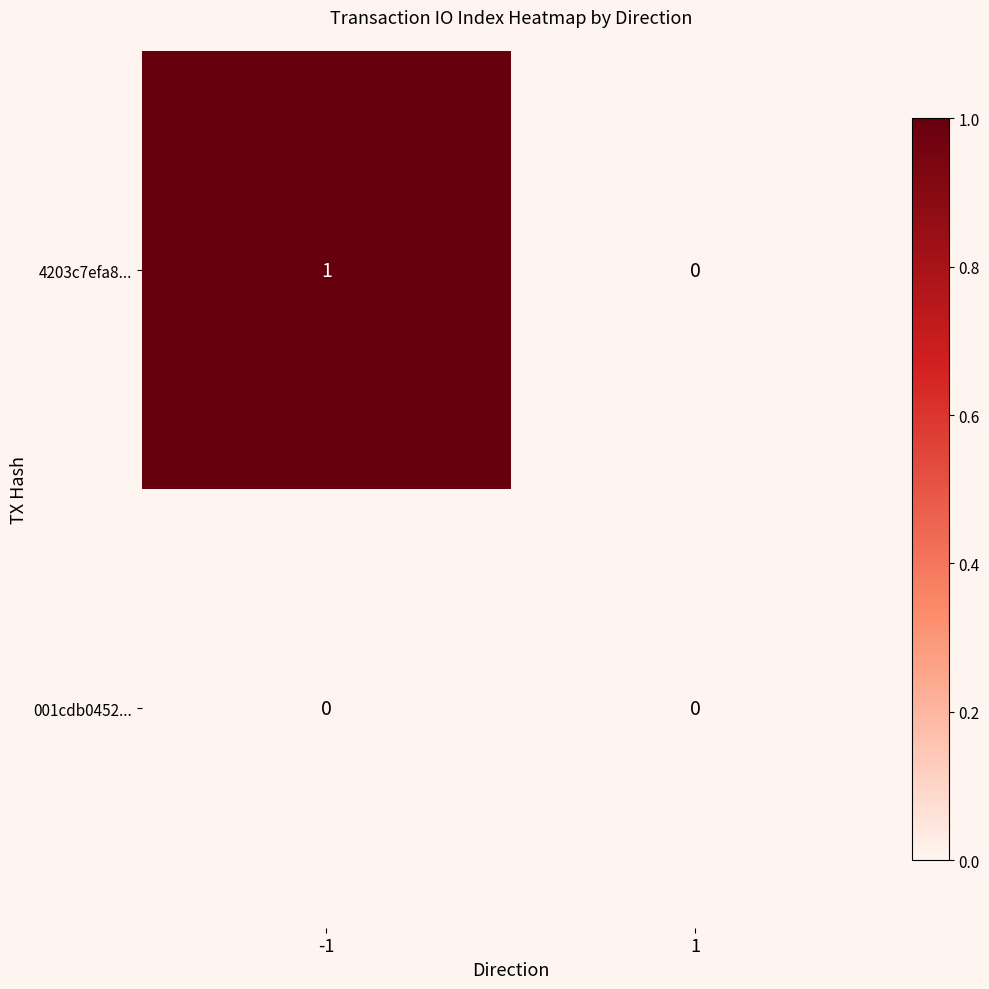

List the series in order of their overall mean, lowest first.

001cdb0452..., 4203c7efa8...